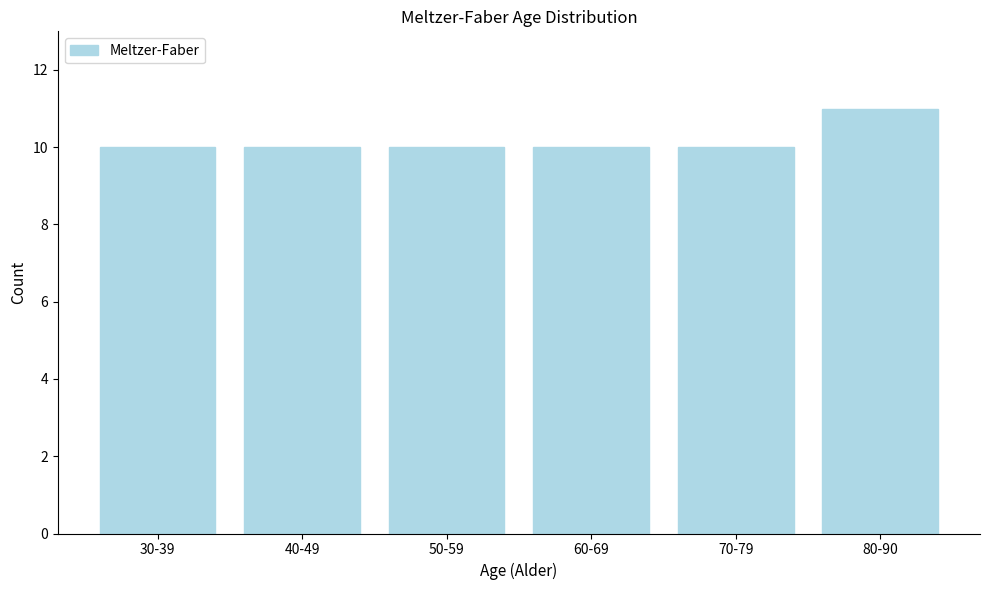

Reading left to right, extract all data points from this chart.

10	10	10	10	10	11